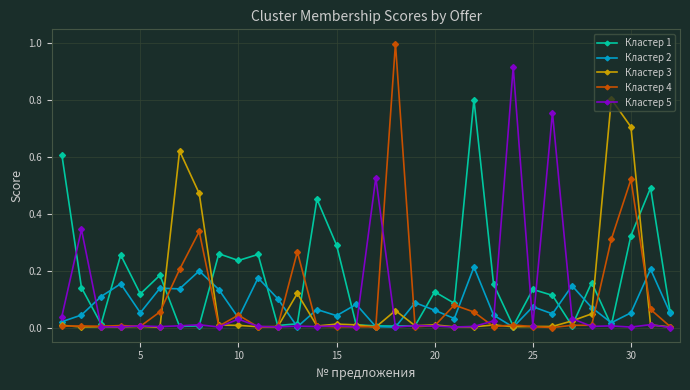

What is the greatest value displayed?

1.0